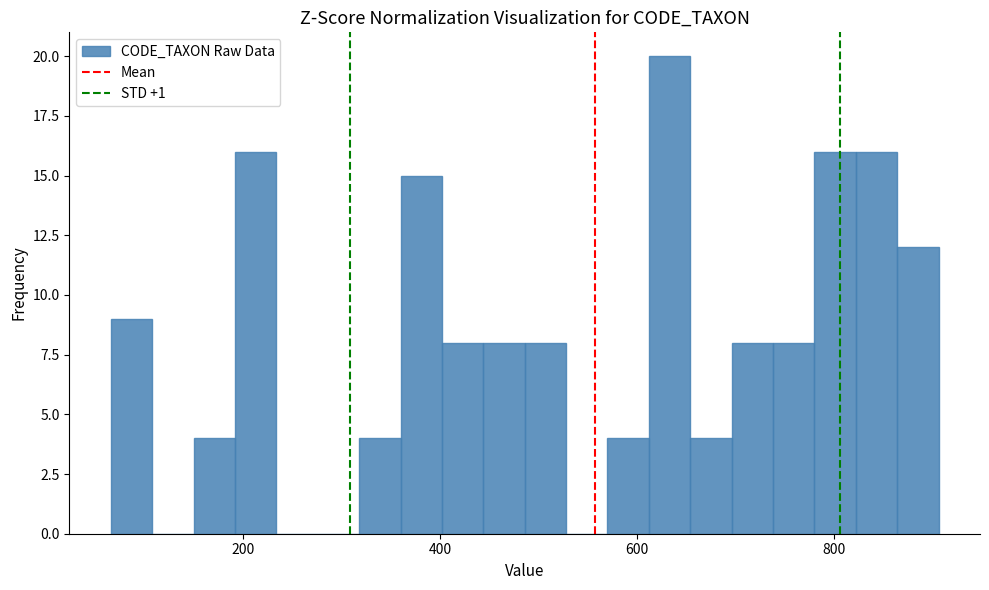

Read against the x-axis, roughly where is the centre of the tallest bar?

640